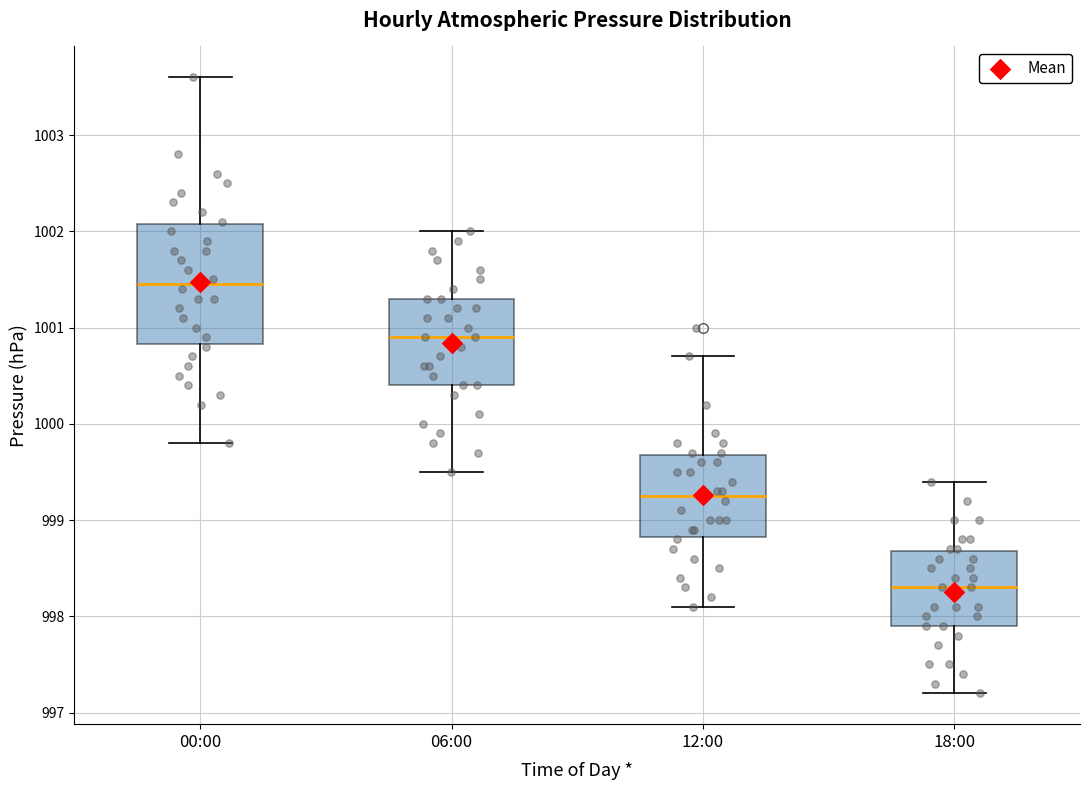

Reading left to right, transcribe this box plot: for each box, give where its median line is, the range the box spans, and where its two whiskers end, as read against the y-axis. The values are not printed on the chart, so give them approximately, as read against the axis.

00:00: median 1001.5, box 1000.8 to 1002.1, whiskers 999.8 to 1003.6
06:00: median 1000.9, box 1000.4 to 1001.3, whiskers 999.5 to 1002.0
12:00: median 999.3, box 998.8 to 999.7, whiskers 998.1 to 1000.7
18:00: median 998.3, box 997.9 to 998.7, whiskers 997.2 to 999.4